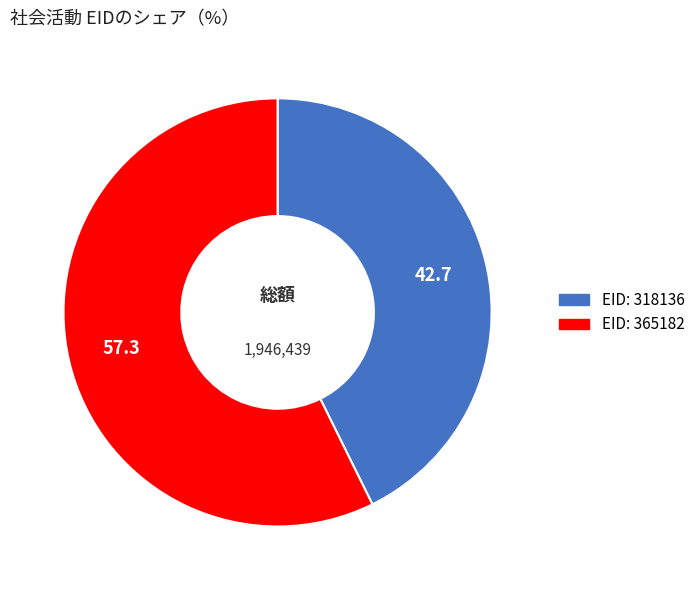

Is there any slice that represents more than half of the pie?

Yes